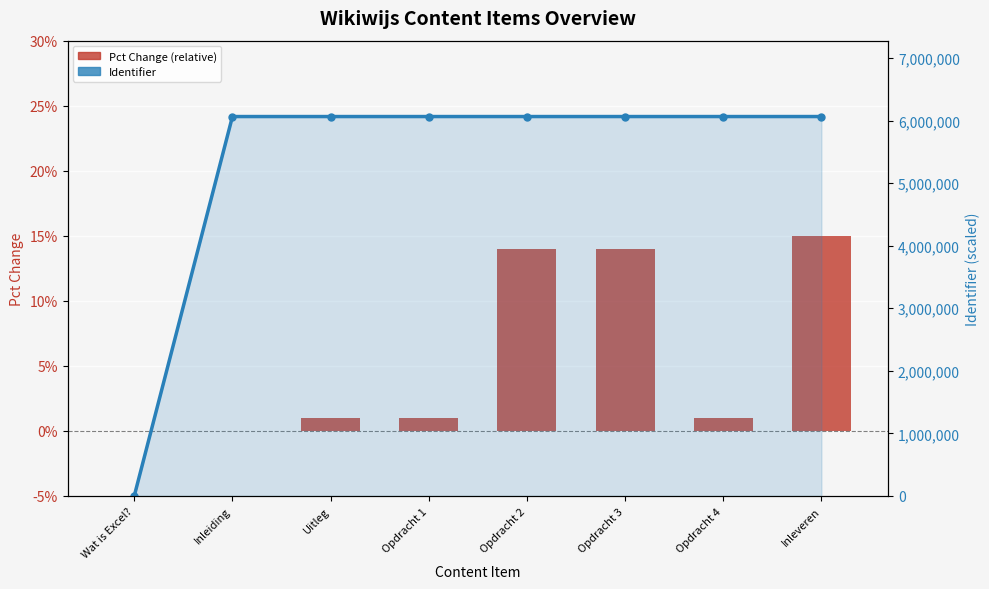

What is the sum of the Identifier values at Opdracht 2 and Wat is Excel??

6063780.0